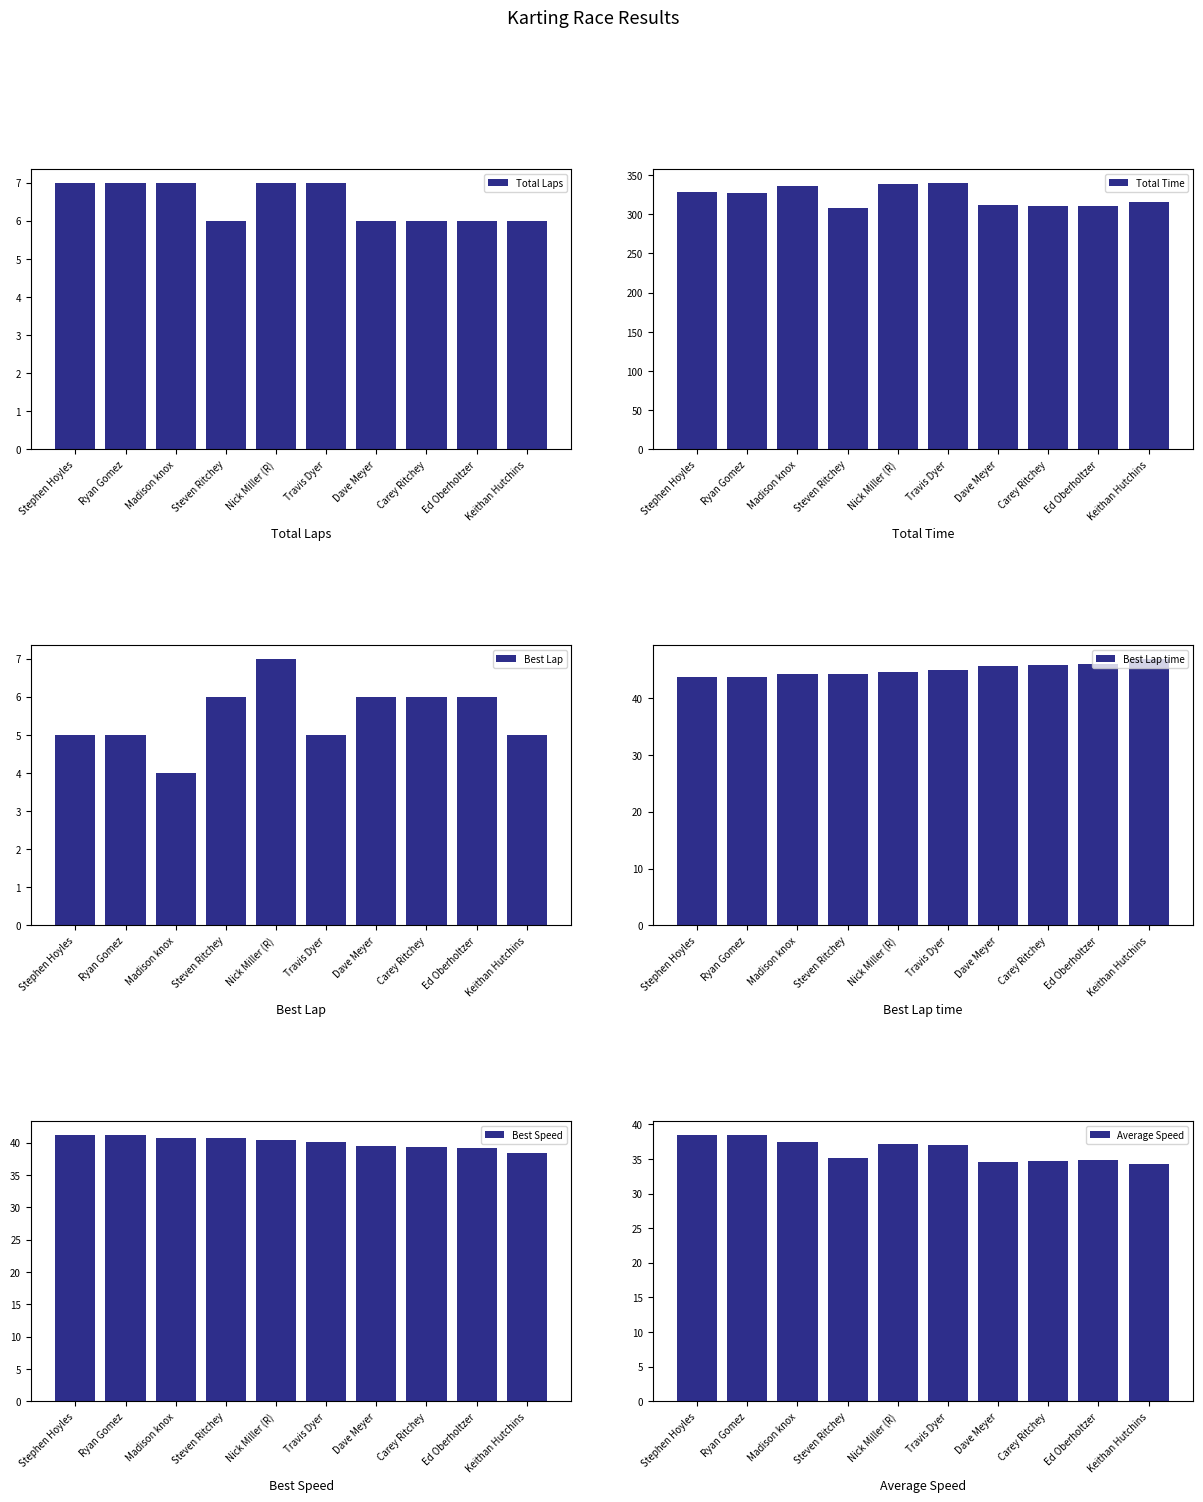

Reading left to right, extract all data points from this chart.

Total Laps: 7.0	7.0	7.0	6.0	7.0	7.0	6.0	6.0	6.0	6.0
Total Time: 328.0	327.3	336.8	307.8	339.0	340.4	312.5	310.7	310.3	315.2
Best Lap: 5.0	5.0	4.0	6.0	7.0	5.0	6.0	6.0	6.0	5.0
Best Lap time: 43.7	43.7	44.3	44.3	44.6	44.9	45.6	45.8	46.0	47.0
Best Speed: 41.2	41.2	40.7	40.7	40.3	40.1	39.5	39.3	39.1	38.3
Average Speed: 38.4	38.5	37.4	35.1	37.2	37.0	34.6	34.8	34.8	34.3